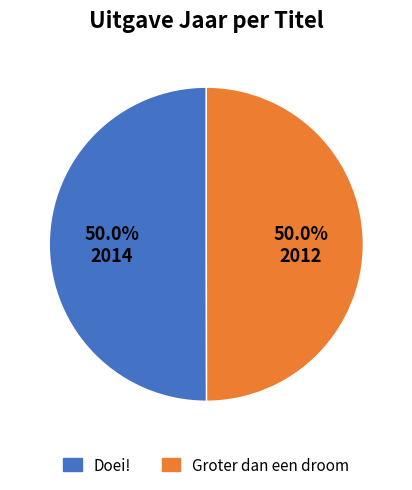

Do Groter dan een droom and Doei! together represent more than half of the pie?

Yes